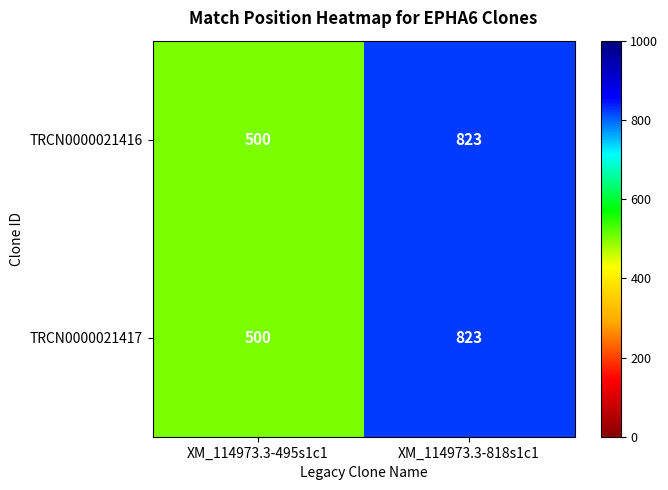

Reading left to right, list all the values displayed in this chart.

TRCN0000021416: XM_114973.3-495s1c1=500	XM_114973.3-818s1c1=823
TRCN0000021417: XM_114973.3-495s1c1=500	XM_114973.3-818s1c1=823